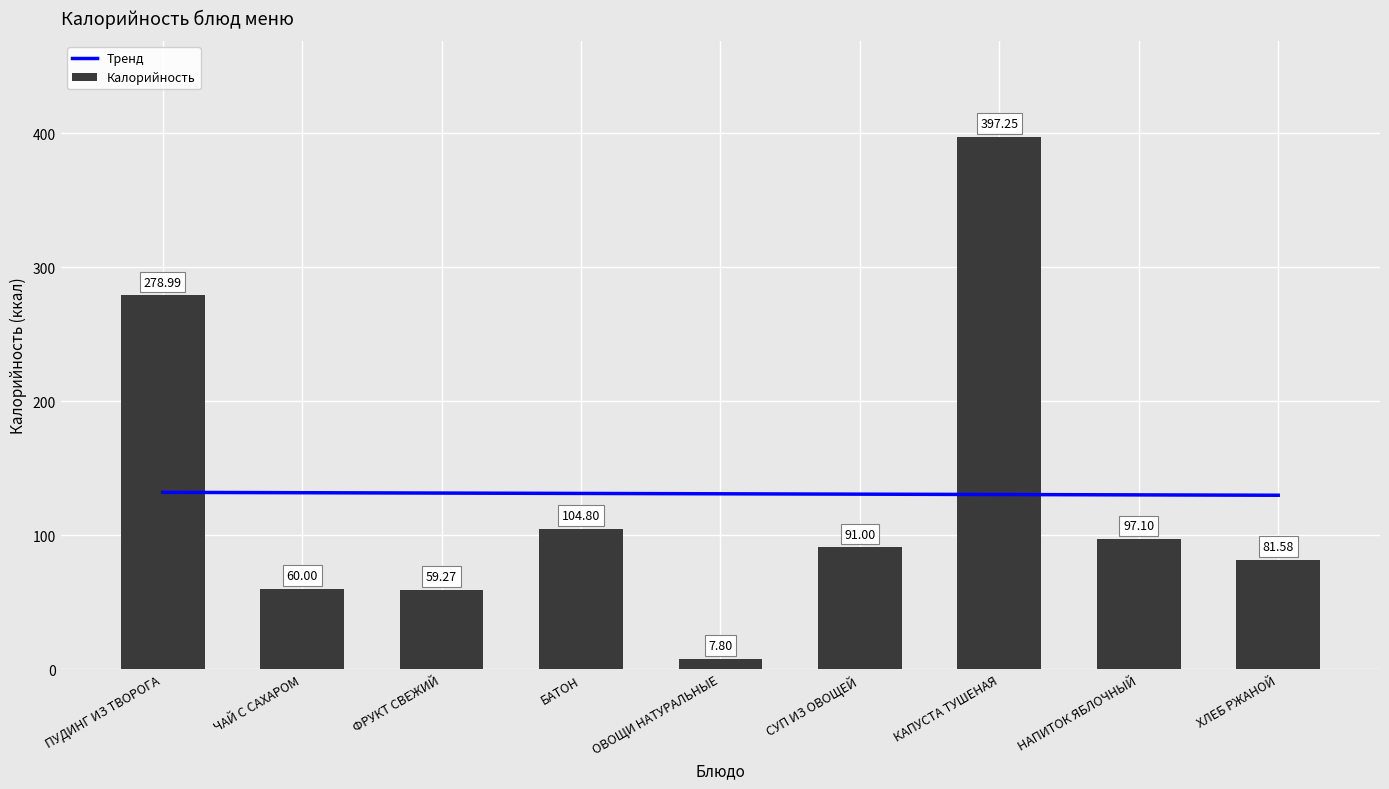

The value at ХЛЕБ РЖАНОЙ is 81.6. True or false?

True